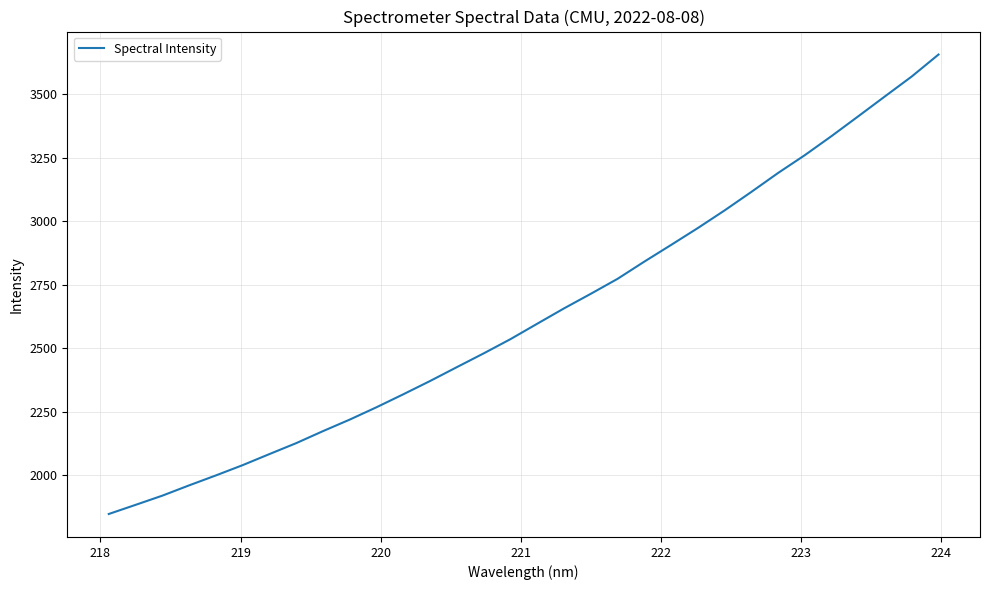

What is the difference between the maximum and minimum values?

1810.3